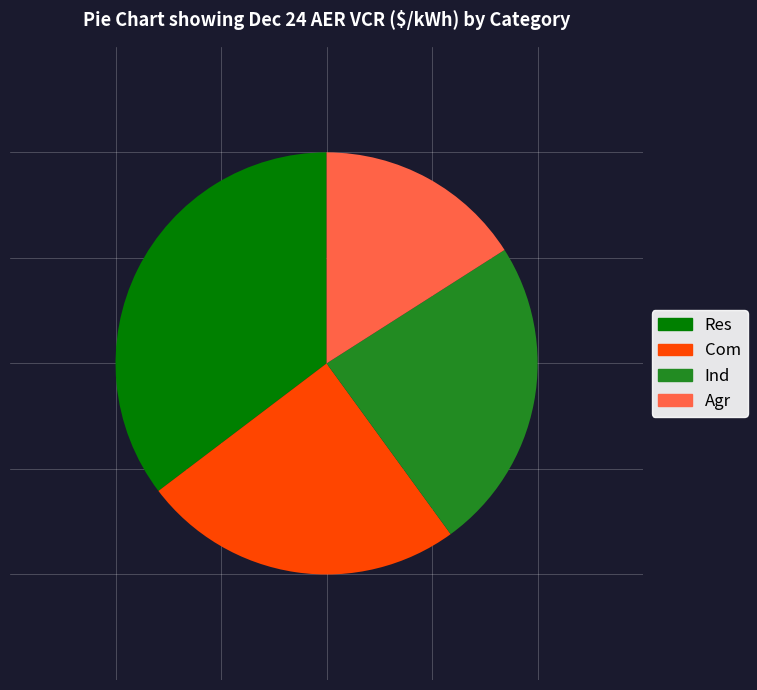

Does any single category account for the majority?

No